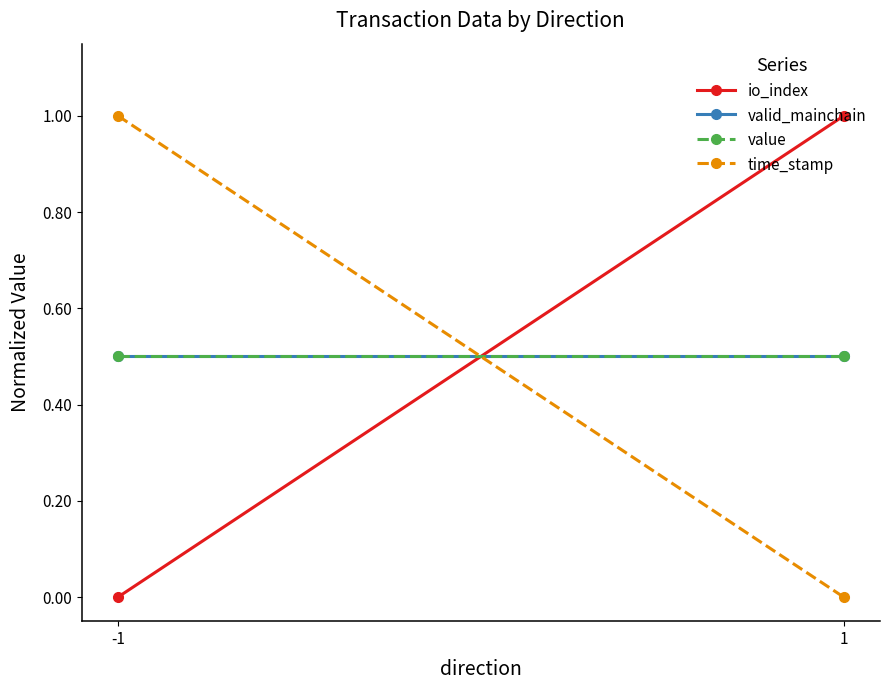

Reading left to right, what are all the values shown in this chart?

io_index: 0.0	1.0
valid_mainchain: 0.5	0.5
value: 0.5	0.5
time_stamp: 1.0	0.0